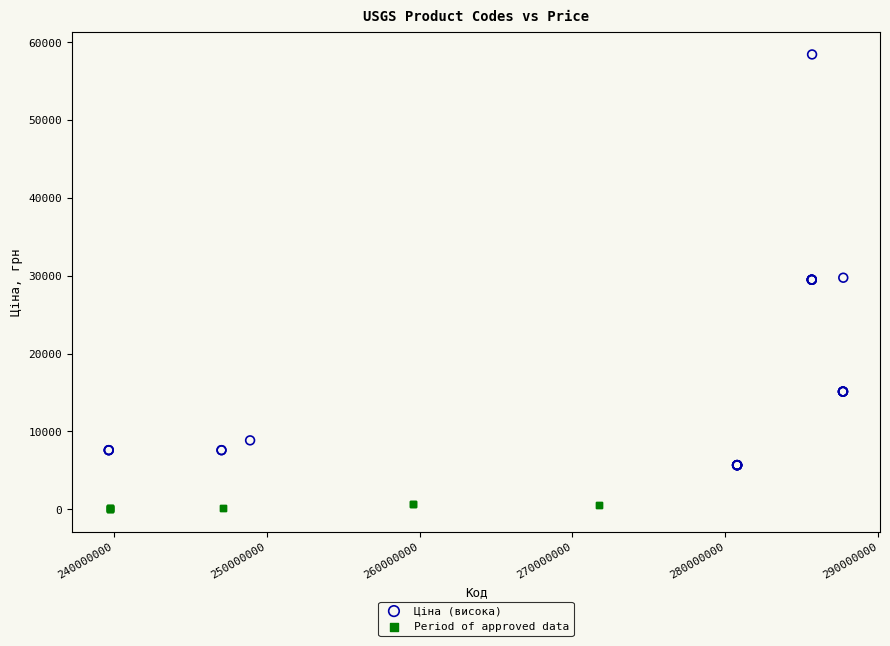

Which series reaches the minimum Y coordinate?

Period of approved data